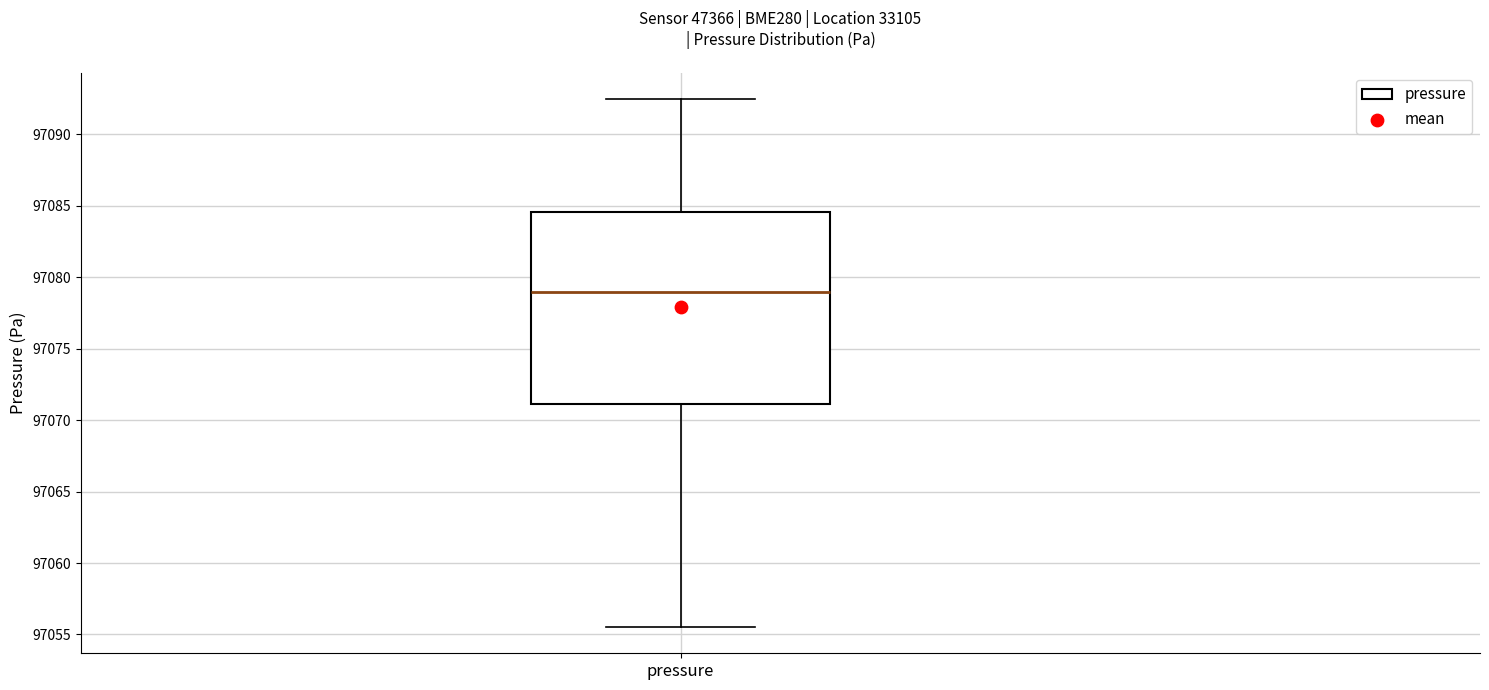

Transcribe this box plot: give where the median line is, the range the box spans, and where the two whiskers end, as read against the y-axis. The values are not printed on the chart, so give them approximately, as read against the axis.

median 97079.0, box 97071.0 to 97084.5, whiskers 97055.5 to 97092.5